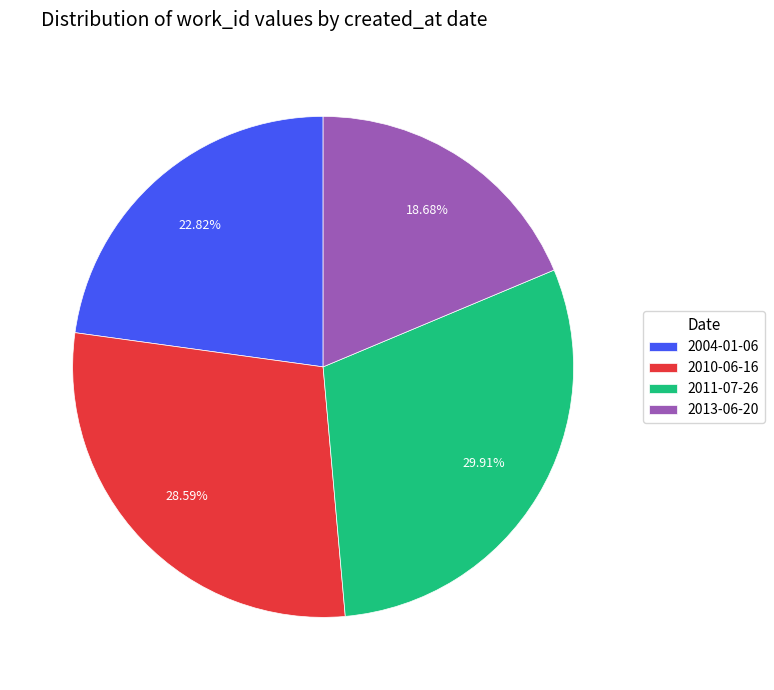

To the nearest percent, what portion does 2010-06-16 represent?

29%